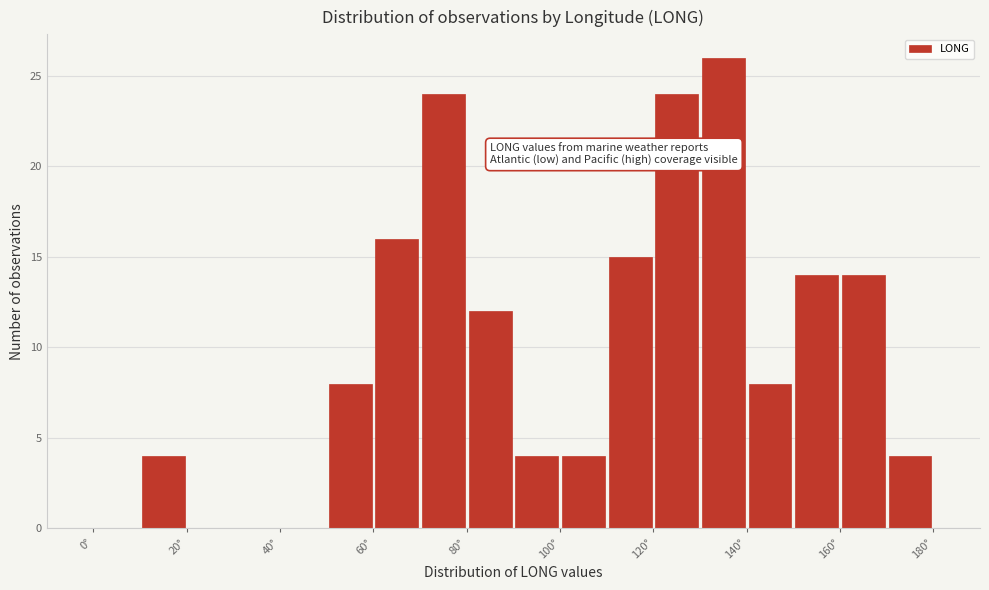

What is the height of the bar covering 10 to 20 on the x-axis? The values are not printed on the chart, so give them approximately, as read against the axis.

4